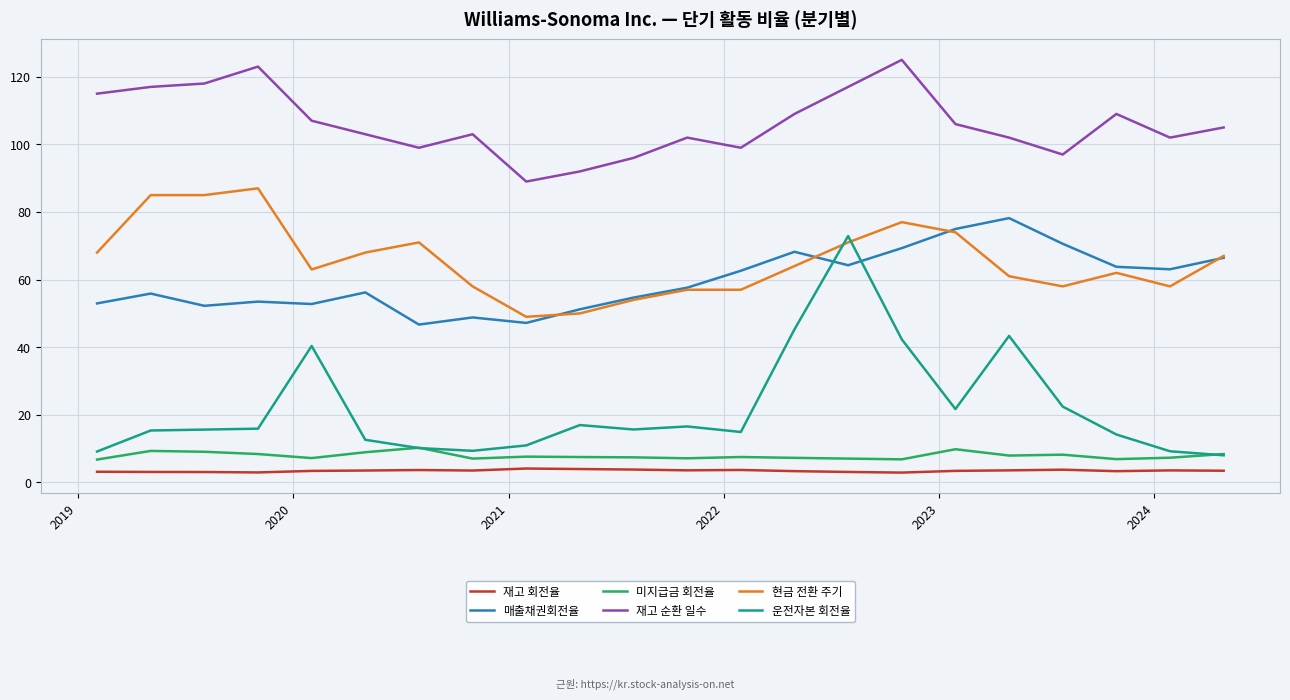

True or false: 재고 순환 일수 and 운전자본 회전율 intersect in this chart.

False